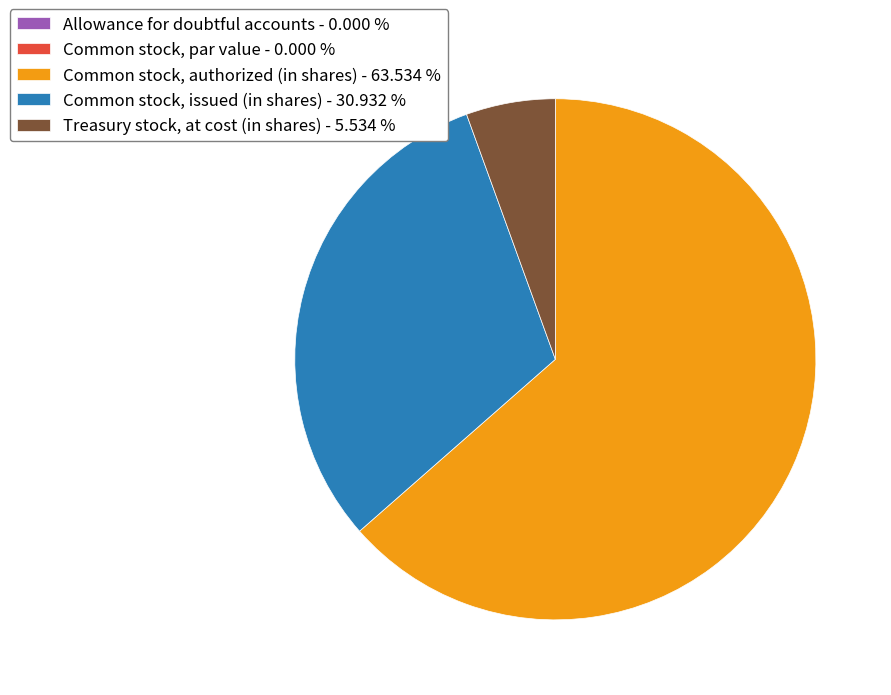

Does Common stock, authorized (in shares) account for over 50% of the chart?

Yes